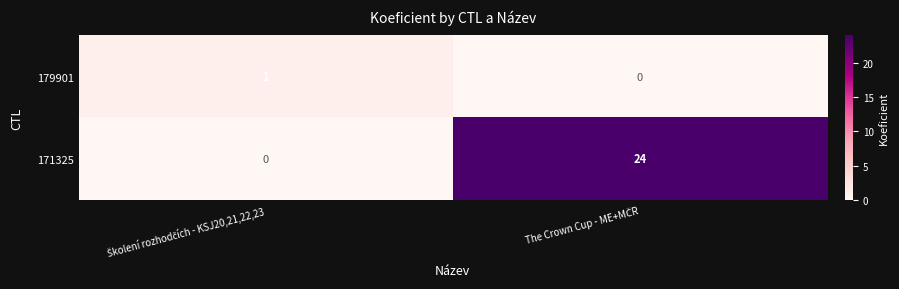

What is the maximum value shown in the chart?

24